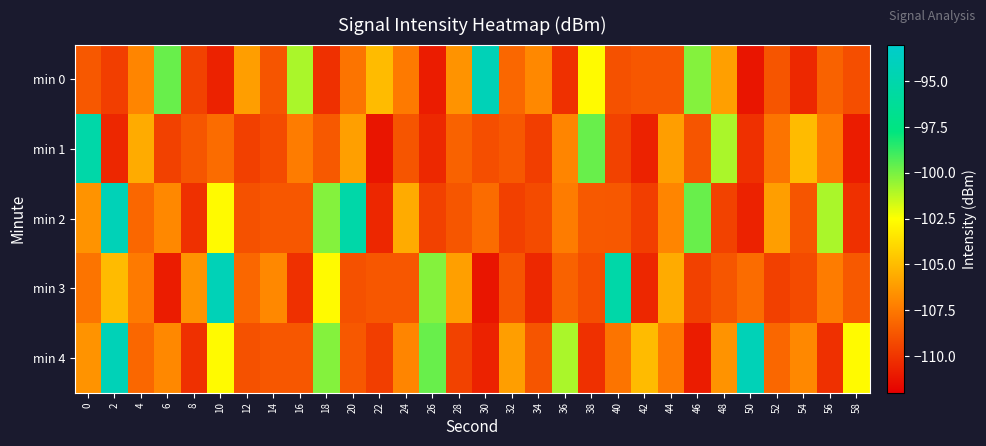

Reading left to right, extract all data points from this chart.

min 0: 0=-108.7	2=-109.6	4=-107.0	6=-99.7	8=-109.5	10=-110.7	12=-106.1	14=-108.8	16=-100.9	18=-110.2	20=-107.6	22=-105.0	24=-107.4	26=-110.9	28=-106.5	30=-94.3	32=-108.1	34=-106.9	36=-110.2	38=-102.7	40=-108.9	42=-108.7	44=-108.7	46=-100.2	48=-106.0	50=-111.2	52=-108.8	54=-110.5	56=-108.3	58=-109.1
min 1: 0=-95.2	2=-110.5	4=-105.6	6=-109.5	8=-108.8	10=-107.9	12=-109.6	14=-109.2	16=-107.3	18=-108.6	20=-106.0	22=-111.2	24=-108.8	26=-110.5	28=-108.3	30=-109.1	32=-108.7	34=-109.6	36=-107.0	38=-99.7	40=-109.5	42=-110.7	44=-106.1	46=-108.8	48=-100.9	50=-110.2	52=-107.6	54=-105.0	56=-107.4	58=-110.9
min 2: 0=-106.5	2=-94.3	4=-108.1	6=-106.9	8=-110.2	10=-102.7	12=-108.9	14=-108.7	16=-108.7	18=-100.2	20=-95.2	22=-110.5	24=-105.6	26=-109.5	28=-108.8	30=-107.9	32=-109.6	34=-109.2	36=-107.3	38=-108.6	40=-108.7	42=-109.6	44=-107.0	46=-99.7	48=-109.5	50=-110.7	52=-106.1	54=-108.8	56=-100.9	58=-110.2
min 3: 0=-107.6	2=-105.0	4=-107.4	6=-110.9	8=-106.5	10=-94.3	12=-108.1	14=-106.9	16=-110.2	18=-102.7	20=-108.9	22=-108.7	24=-108.7	26=-100.2	28=-106.0	30=-111.2	32=-108.8	34=-110.5	36=-108.3	38=-109.1	40=-95.2	42=-110.5	44=-105.6	46=-109.5	48=-108.8	50=-107.9	52=-109.6	54=-109.2	56=-107.3	58=-108.6
min 4: 0=-106.5	2=-94.3	4=-108.1	6=-106.9	8=-110.2	10=-102.7	12=-108.9	14=-108.7	16=-108.7	18=-100.2	20=-108.7	22=-109.6	24=-107.0	26=-99.7	28=-109.5	30=-110.7	32=-106.1	34=-108.8	36=-100.9	38=-110.2	40=-107.6	42=-105.0	44=-107.4	46=-110.9	48=-106.5	50=-94.3	52=-108.1	54=-106.9	56=-110.2	58=-102.7